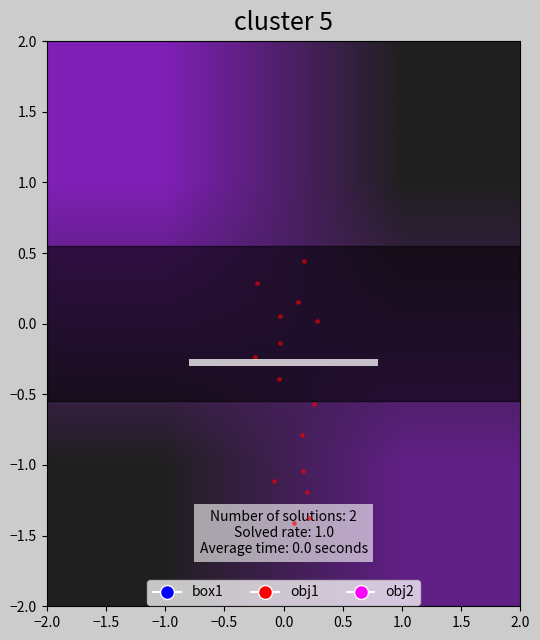

True or false: the data shows 0.0 at 0.5.

False